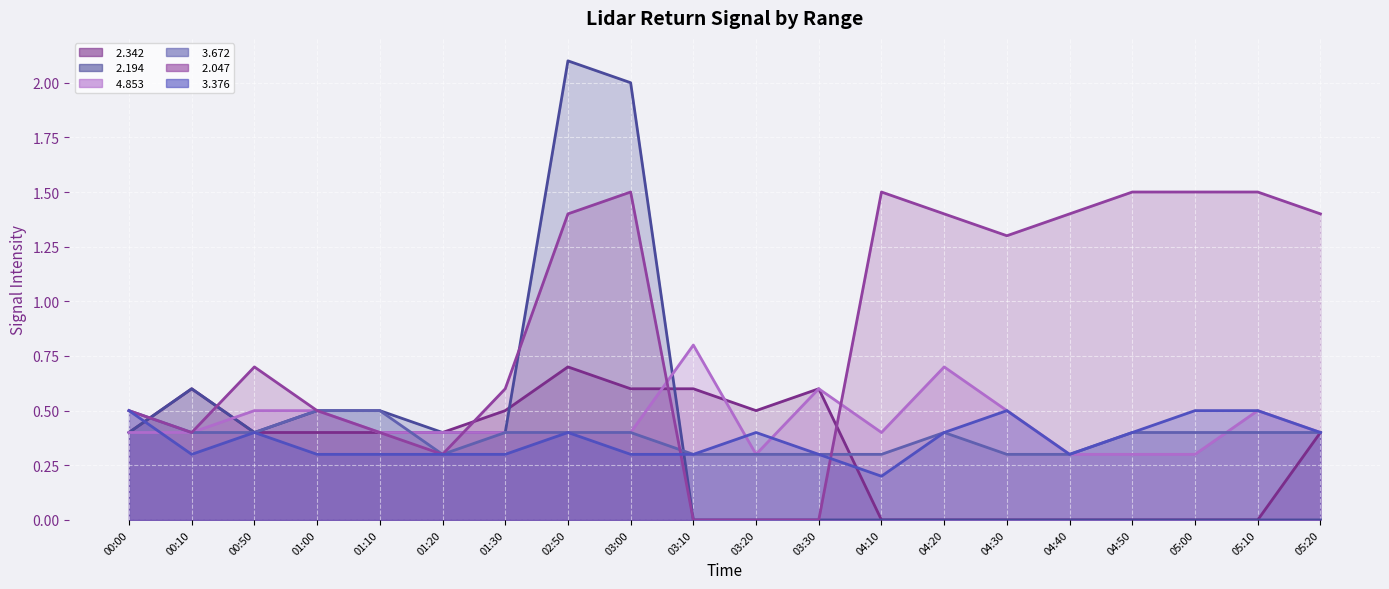

What is the label of the 20th point from the right?

00:00